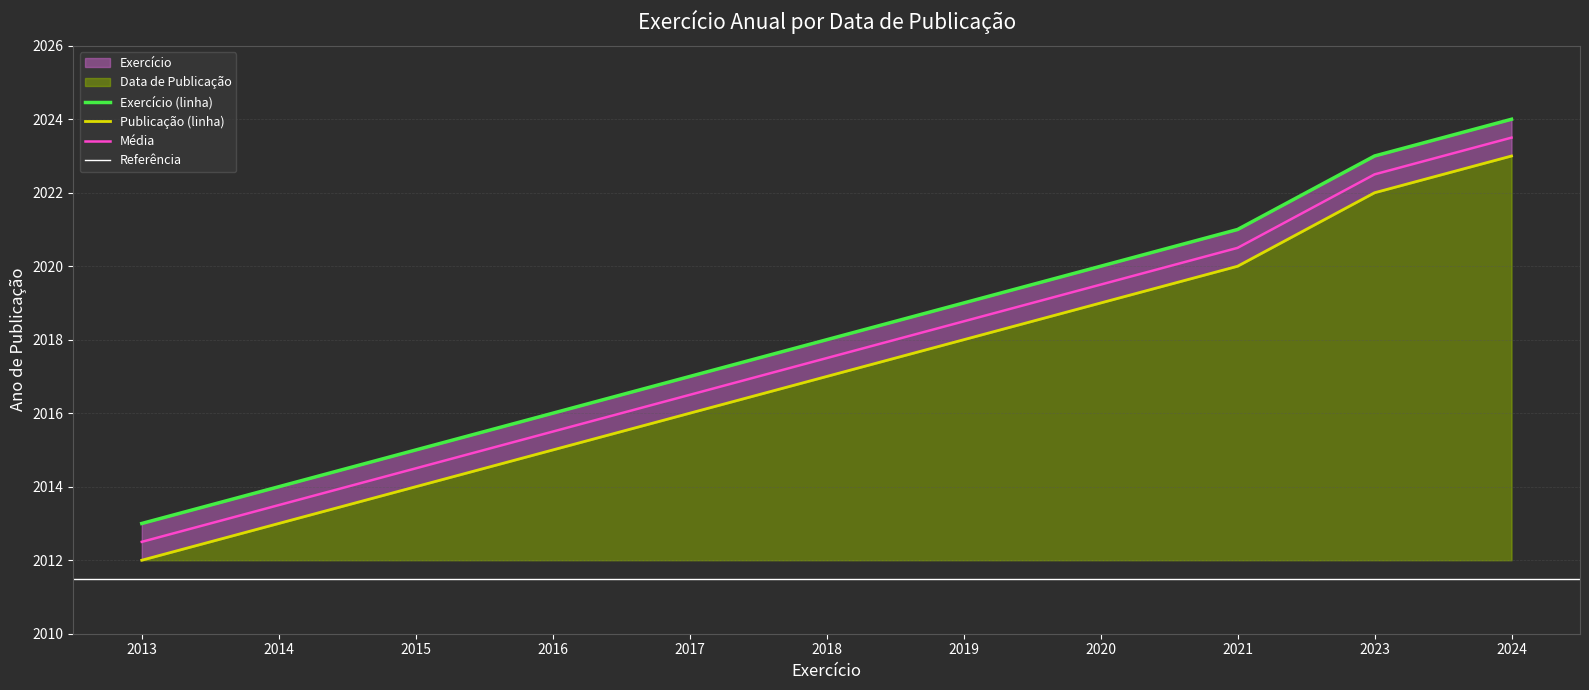

Reading left to right, transcribe all the data shown in this chart.

2013=2013	2014=2014	2015=2015	2016=2016	2017=2017	2018=2018	2019=2019	2020=2020	2021=2021	2023=2023	2024=2024